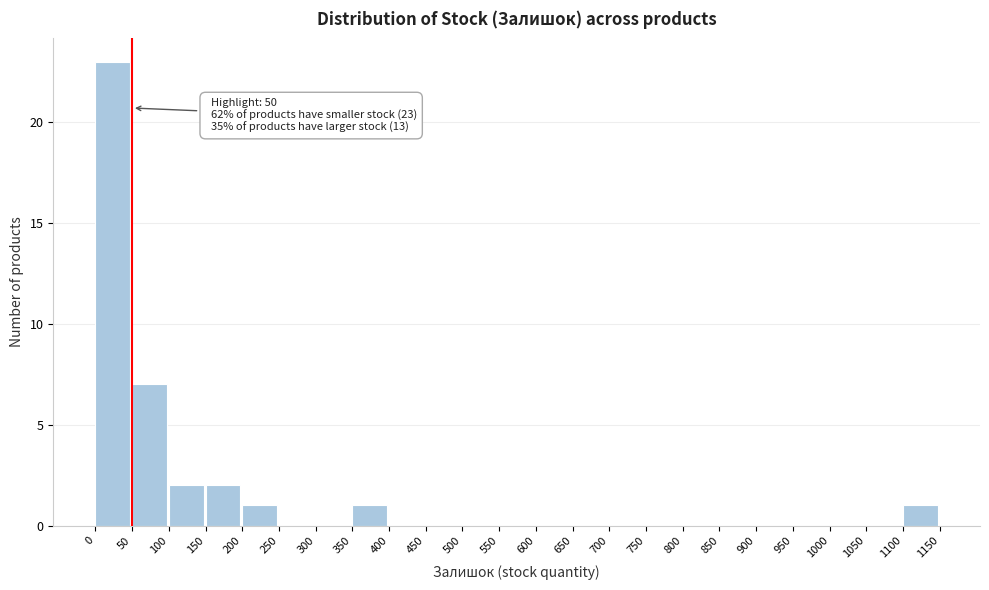

Which range on the x-axis has the tallest bar?

0 to 50